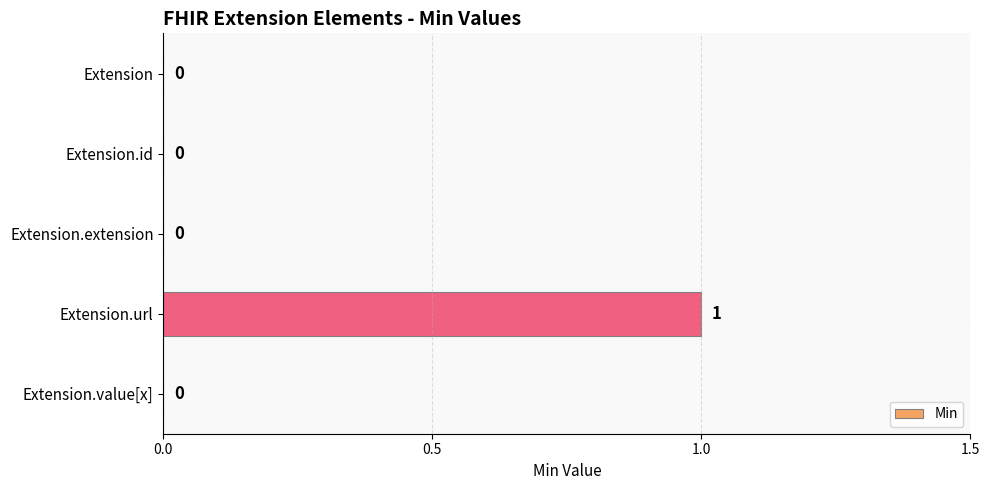

The chart shows a value of 0 at Extension. True or false?

True